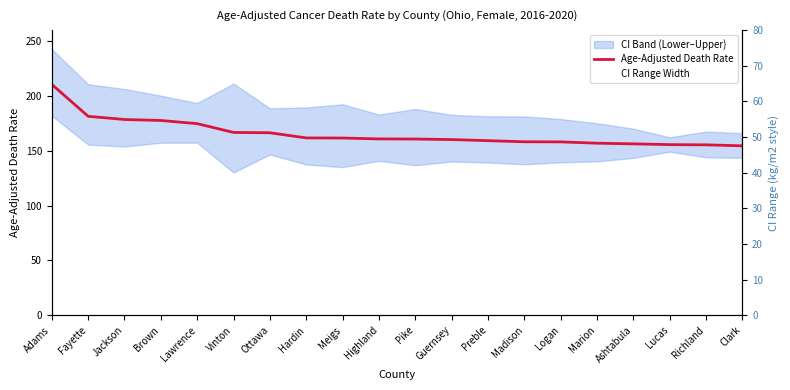

What is the label of the 17th point from the left?

Ashtabula